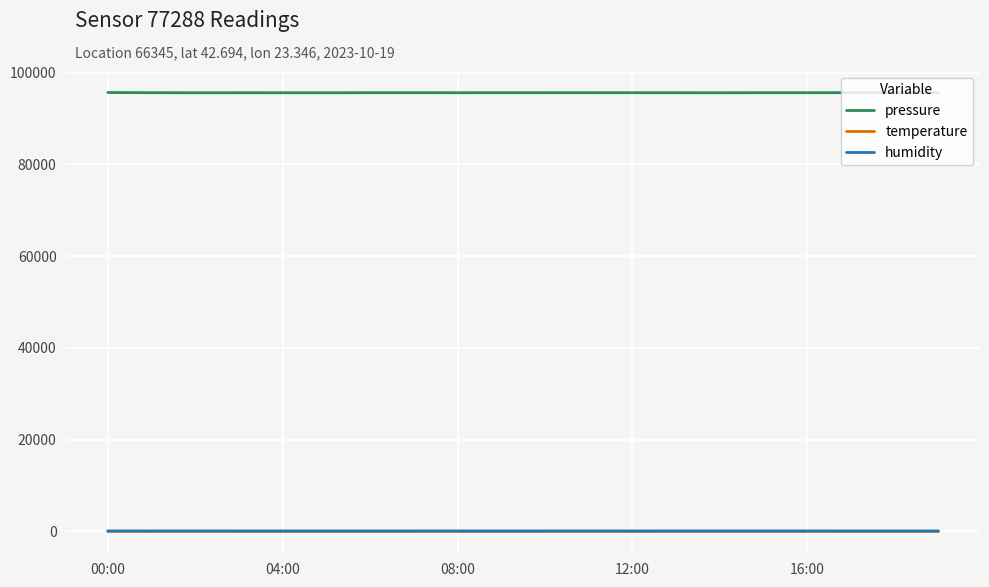

What is the difference between the maximum and minimum values in the temperature series?

1.0